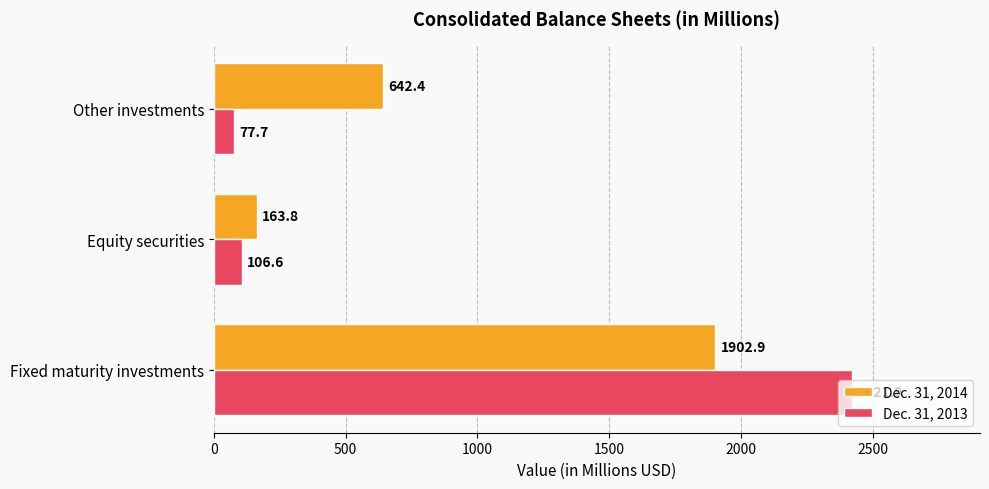

True or false: Dec. 31, 2014 has a value of 3004.8 at Fixed maturity investments.

False